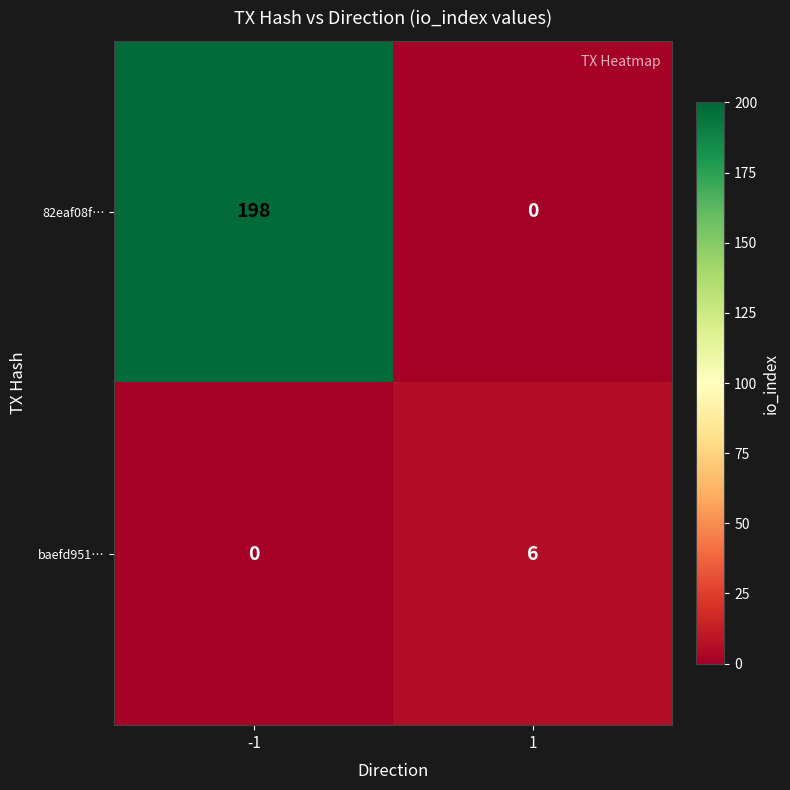

Rank the series by their average value, from highest to lowest.

82eaf08f…, baefd951…